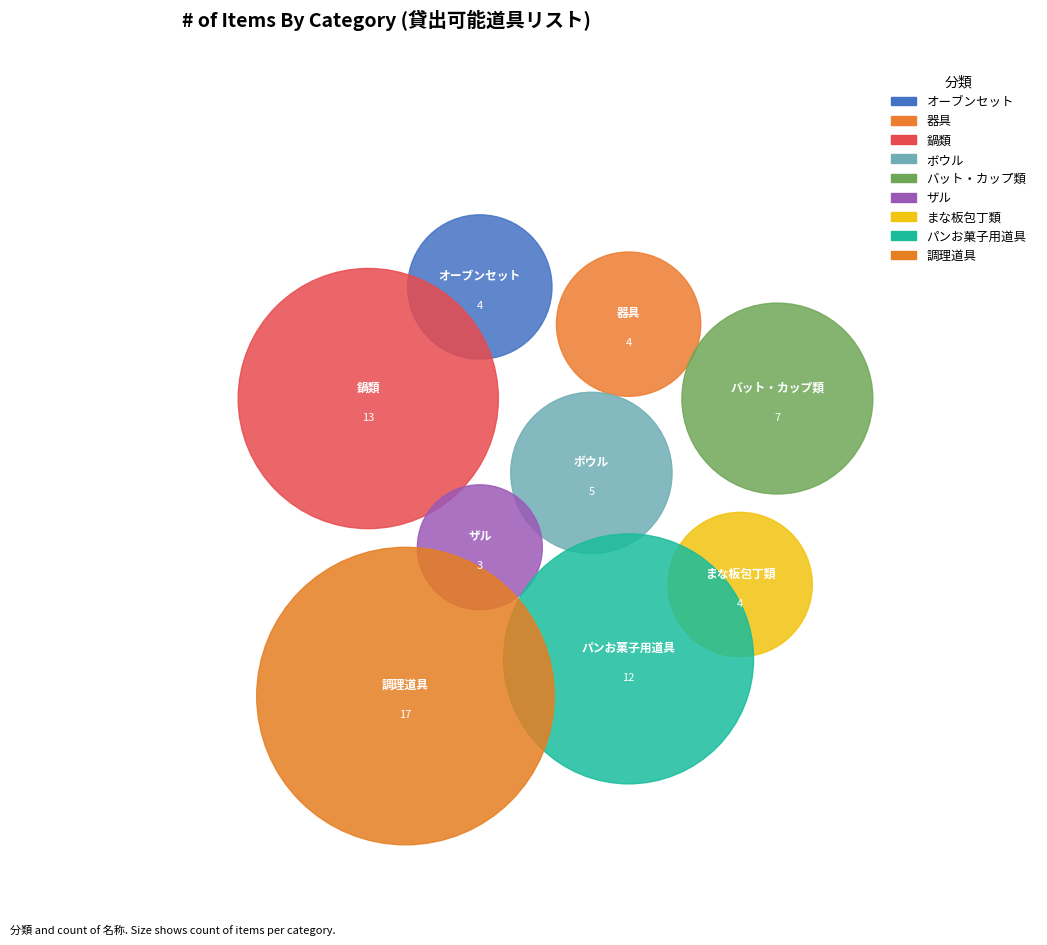

True or false: 鍋類 accounts for 5% of the total.

False